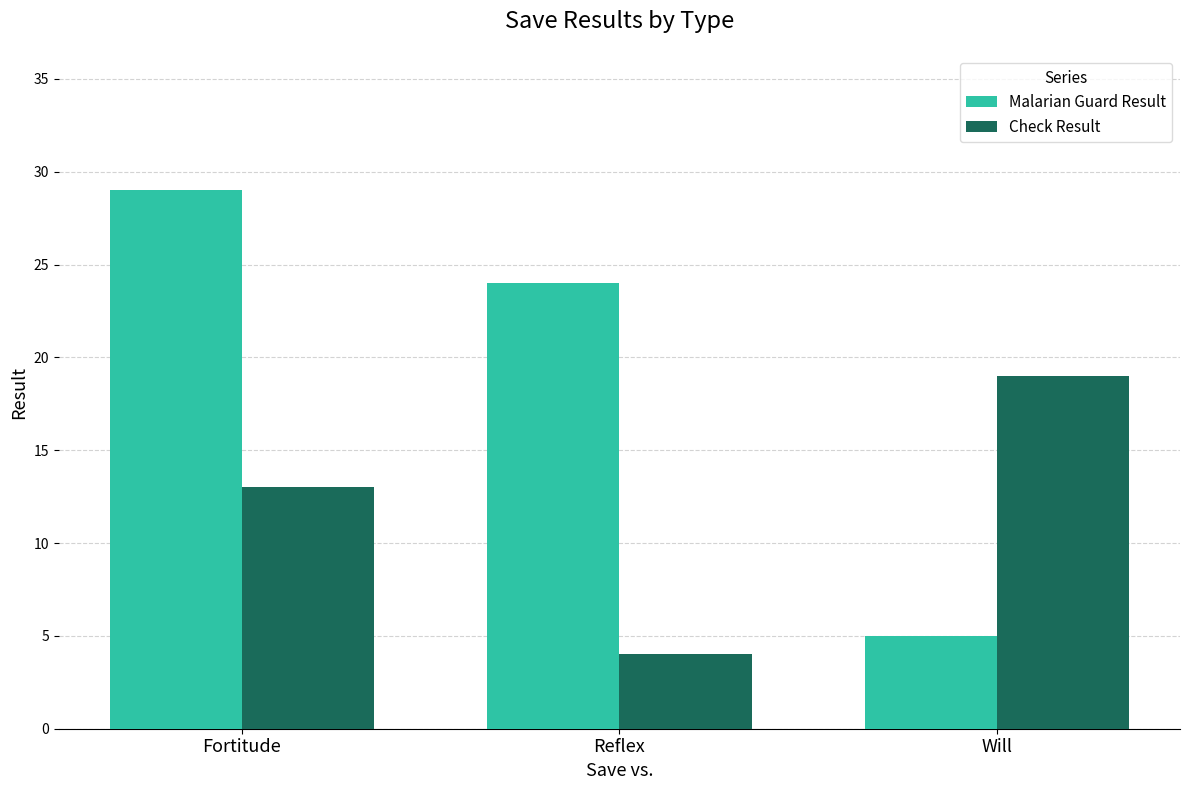

What is the highest value of the Malarian Guard Result series?

29